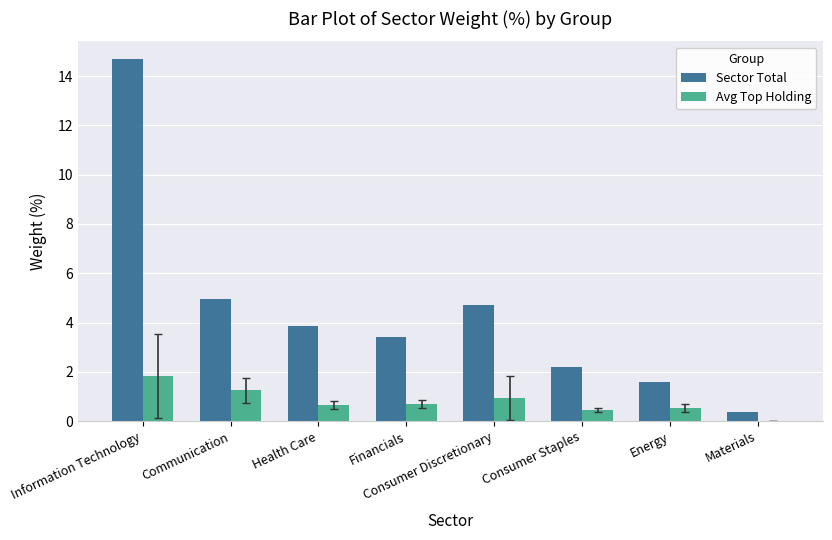

Which category has the highest value in the Avg Top Holding series?

Information Technology